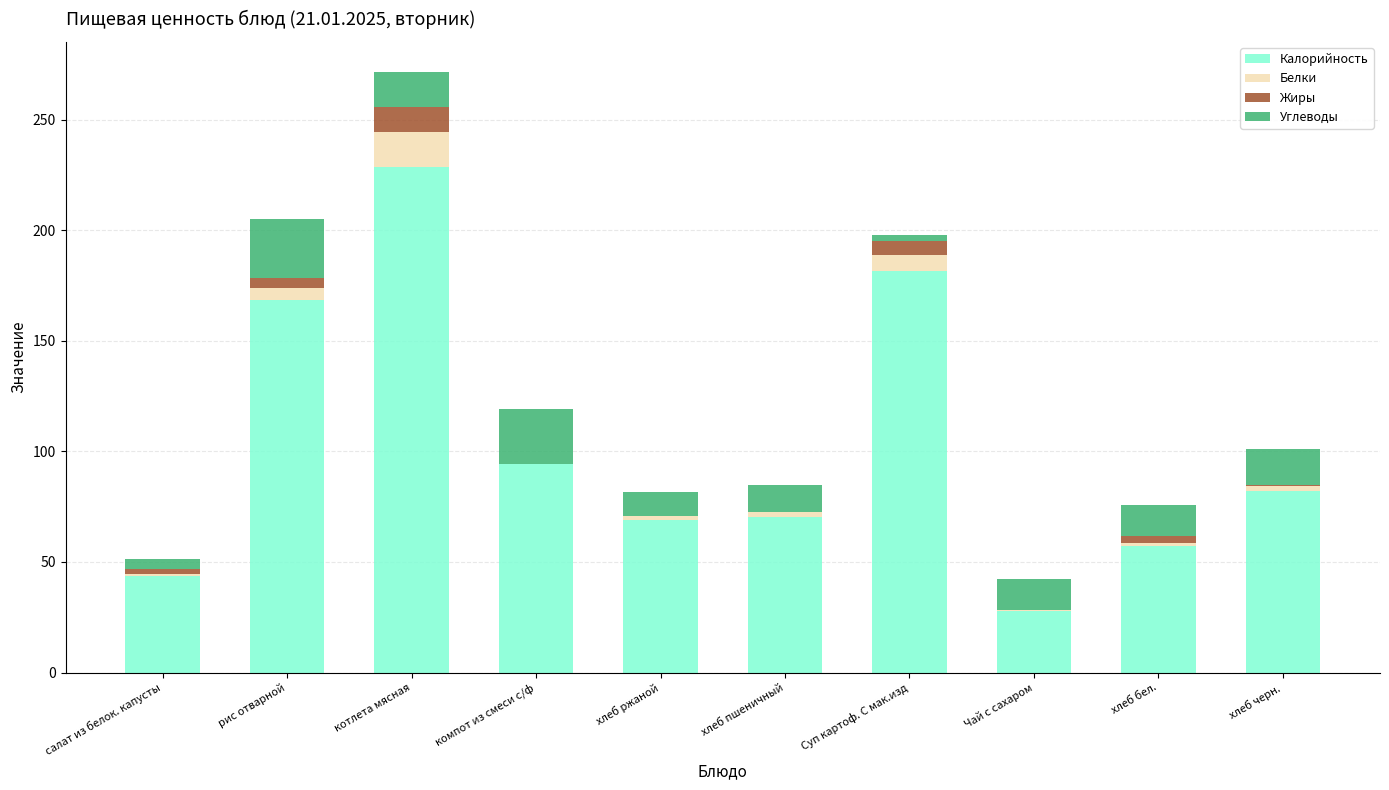

The value of Калорийность at рис отварной is 57.8. True or false?

False